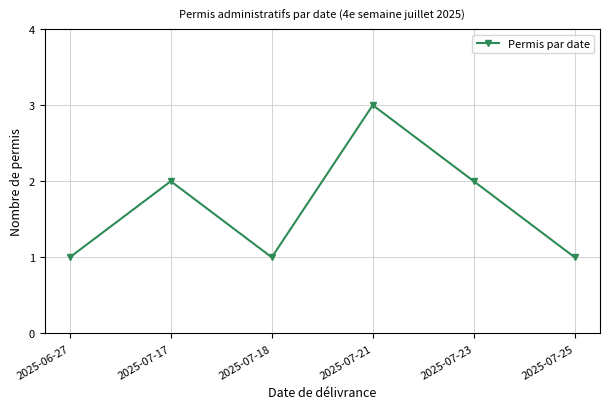

Is it true that the value at 2025-07-21 is 1?

False